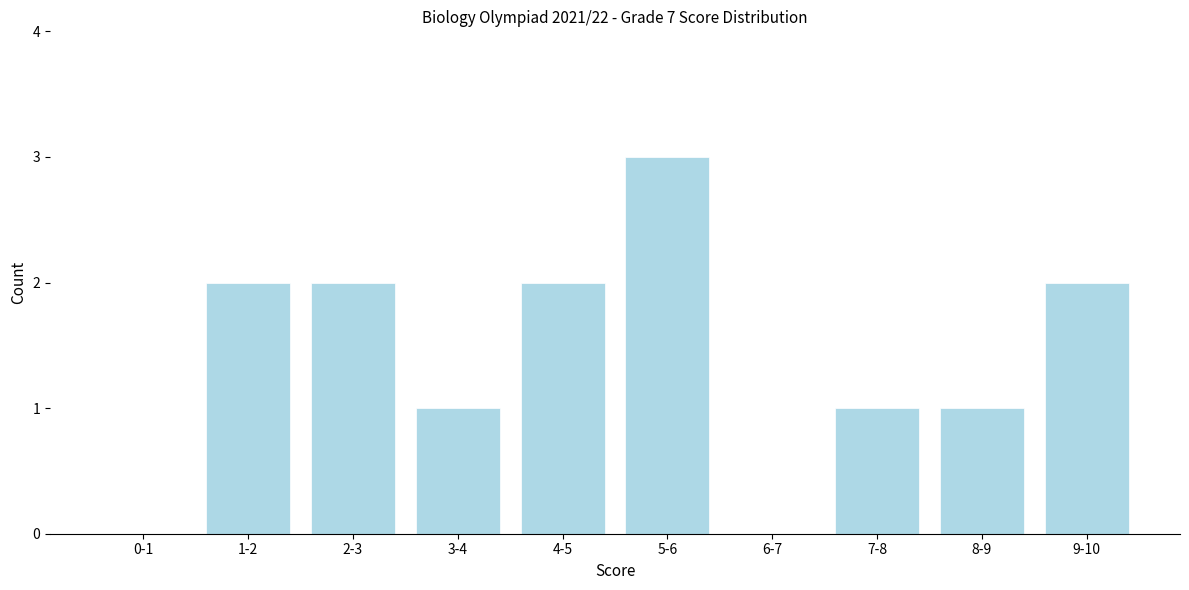

Reading right to left, extract all data points from this chart.

9-10=2	8-9=1	7-8=1	6-7=0	5-6=3	4-5=2	3-4=1	2-3=2	1-2=2	0-1=0